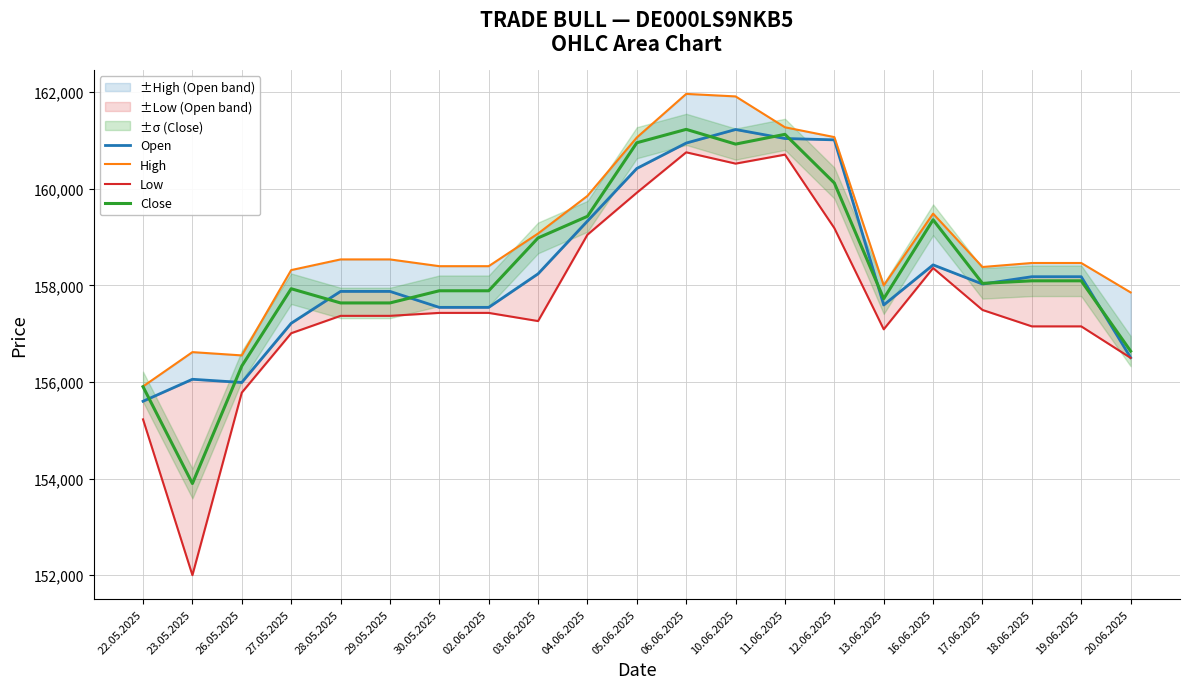

Reading right to left, transcribe all the data shown in this chart.

Open: 20.06.2025=156504	19.06.2025=158179	18.06.2025=158179	17.06.2025=158027	16.06.2025=158424	13.06.2025=157594	12.06.2025=161012	11.06.2025=161040	10.06.2025=161226	06.06.2025=160946	05.06.2025=160420	04.06.2025=159331	03.06.2025=158239	02.06.2025=157544	30.05.2025=157544	29.05.2025=157875	28.05.2025=157875	27.05.2025=157215	26.05.2025=155990	23.05.2025=156056	22.05.2025=155601
High: 20.06.2025=157854	19.06.2025=158463	18.06.2025=158463	17.06.2025=158380	16.06.2025=159485	13.06.2025=157998	12.06.2025=161069	11.06.2025=161272	10.06.2025=161911	06.06.2025=161963	05.06.2025=161061	04.06.2025=159852	03.06.2025=159073	02.06.2025=158397	30.05.2025=158397	29.05.2025=158537	28.05.2025=158537	27.05.2025=158316	26.05.2025=156550	23.05.2025=156618	22.05.2025=155908
Low: 20.06.2025=156499	19.06.2025=157151	18.06.2025=157151	17.06.2025=157491	16.06.2025=158358	13.06.2025=157090	12.06.2025=159185	11.06.2025=160706	10.06.2025=160520	06.06.2025=160754	05.06.2025=159918	04.06.2025=159049	03.06.2025=157261	02.06.2025=157430	30.05.2025=157430	29.05.2025=157369	28.05.2025=157369	27.05.2025=157009	26.05.2025=155780	23.05.2025=152001	22.05.2025=155226
Close: 20.06.2025=156639	19.06.2025=158094	18.06.2025=158094	17.06.2025=158041	16.06.2025=159357	13.06.2025=157724	12.06.2025=160119	11.06.2025=161126	10.06.2025=160924	06.06.2025=161229	05.06.2025=160952	04.06.2025=159429	03.06.2025=158982	02.06.2025=157888	30.05.2025=157888	29.05.2025=157636	28.05.2025=157636	27.05.2025=157930	26.05.2025=156330	23.05.2025=153898	22.05.2025=155902